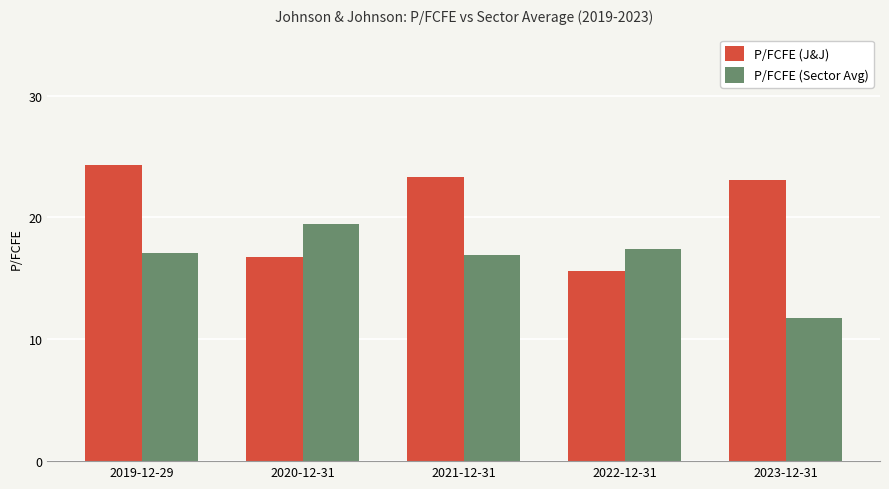

At which label does P/FCFE (Sector Avg) reach its peak?

2020-12-31